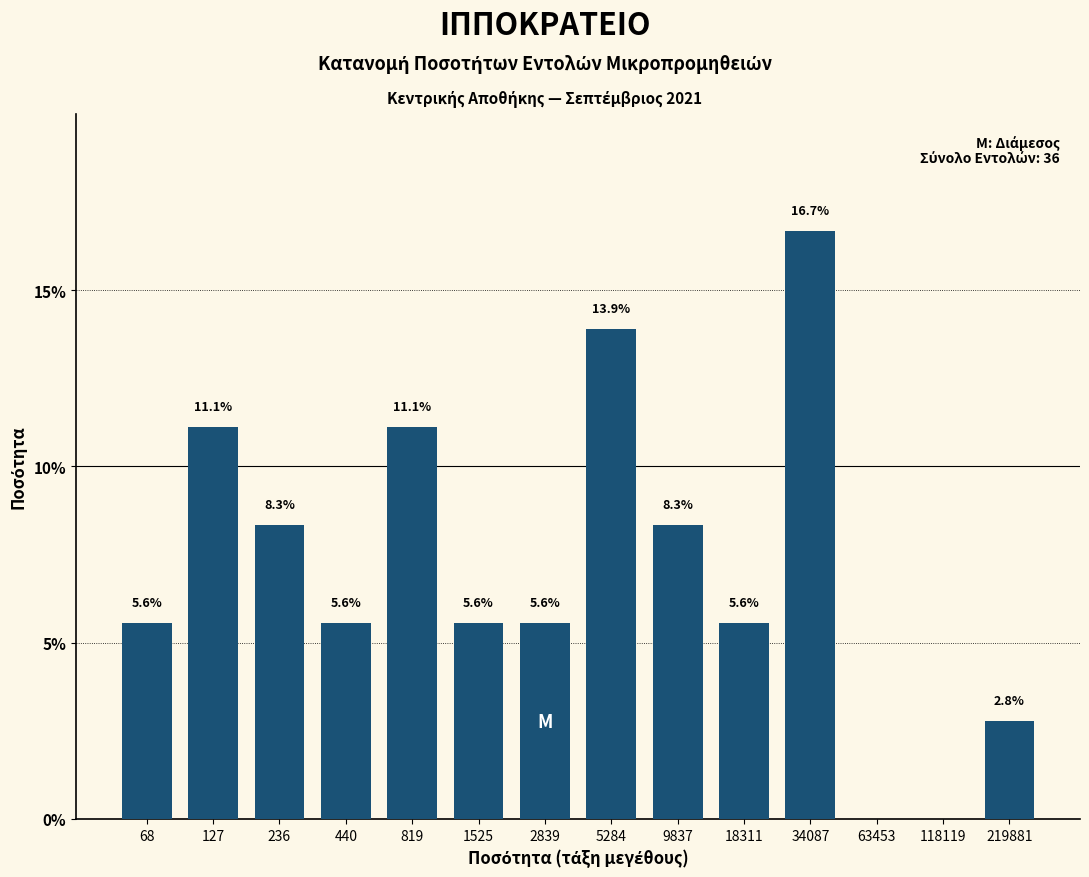

Reading left to right, what are all the values shown in this chart?

68=5.6	127=11.1	236=8.3	440=5.6	819=11.1	1525=5.6	2839=5.6	5284=13.9	9837=8.3	18311=5.6	34087=16.7	63453=0.0	118119=0.0	219881=2.8